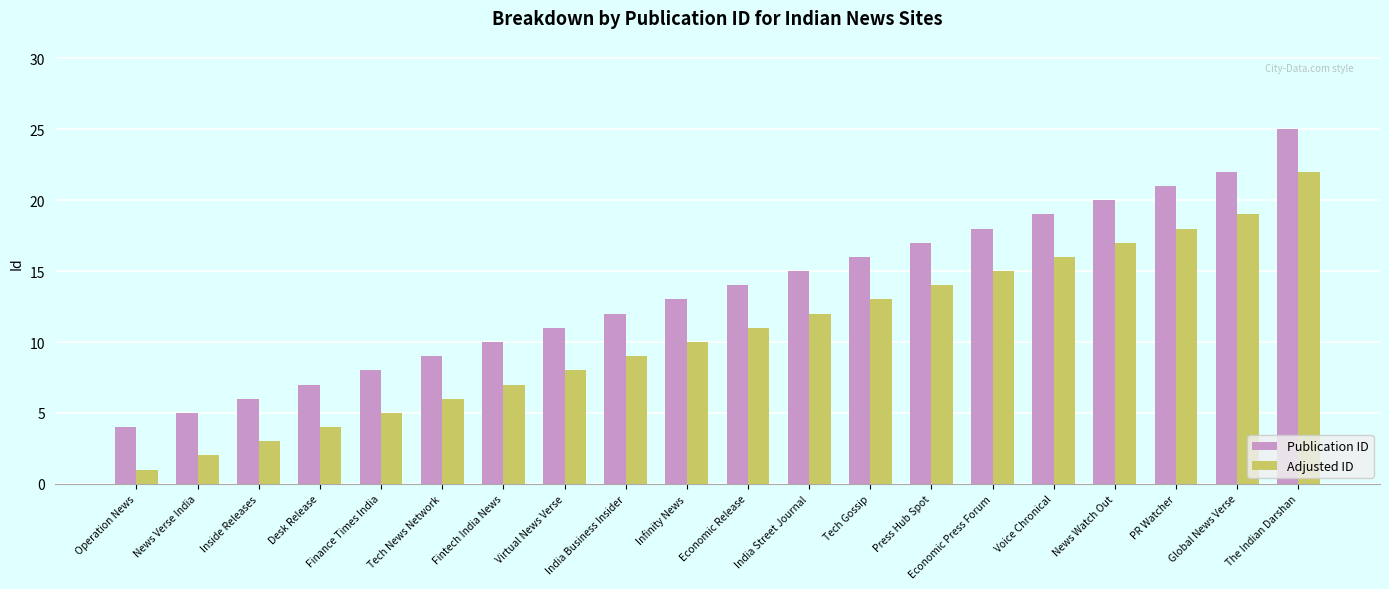

Rank the series at Economic Press Forum from lowest to highest value.

Adjusted ID, Publication ID